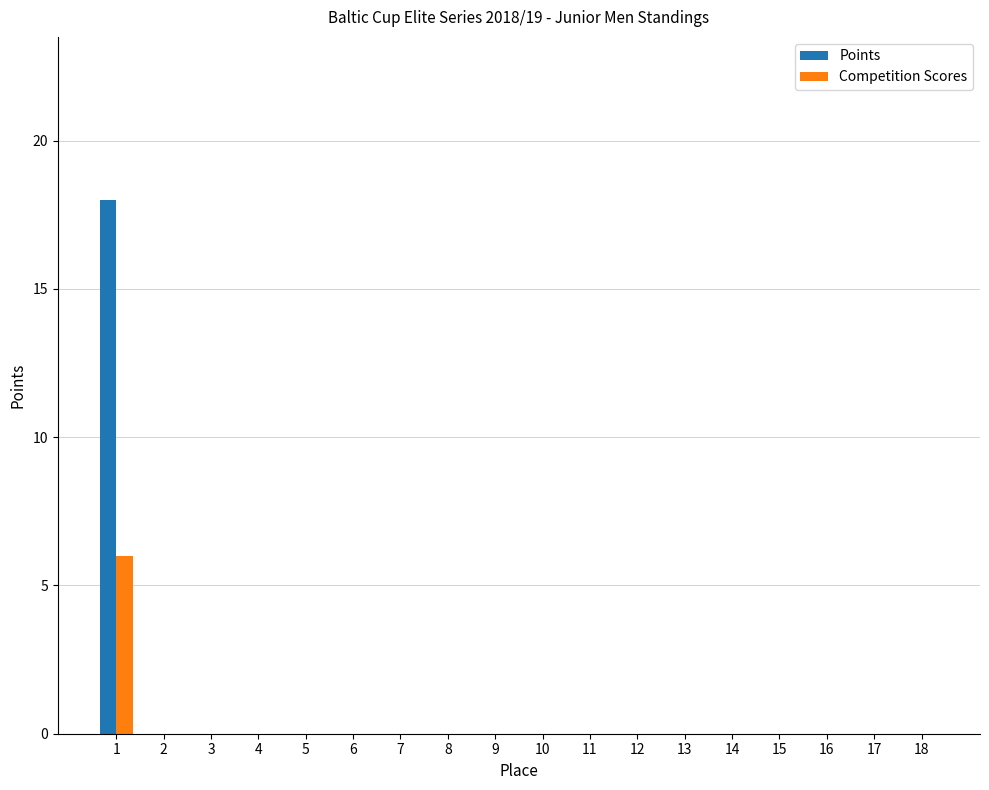

Is the value of Points at 1 greater than the value of Competition Scores at 3?

Yes